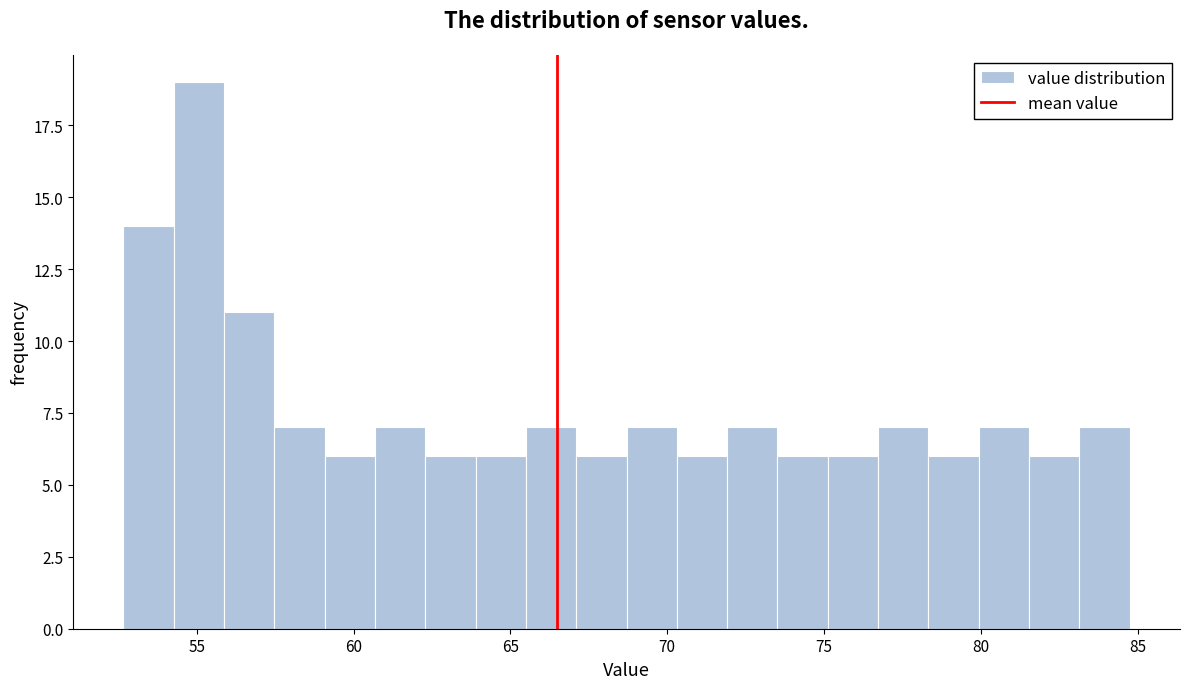

Around what value on the x-axis is the tallest bar? Give the approximate position of its centre, as read against the axis.

55.0